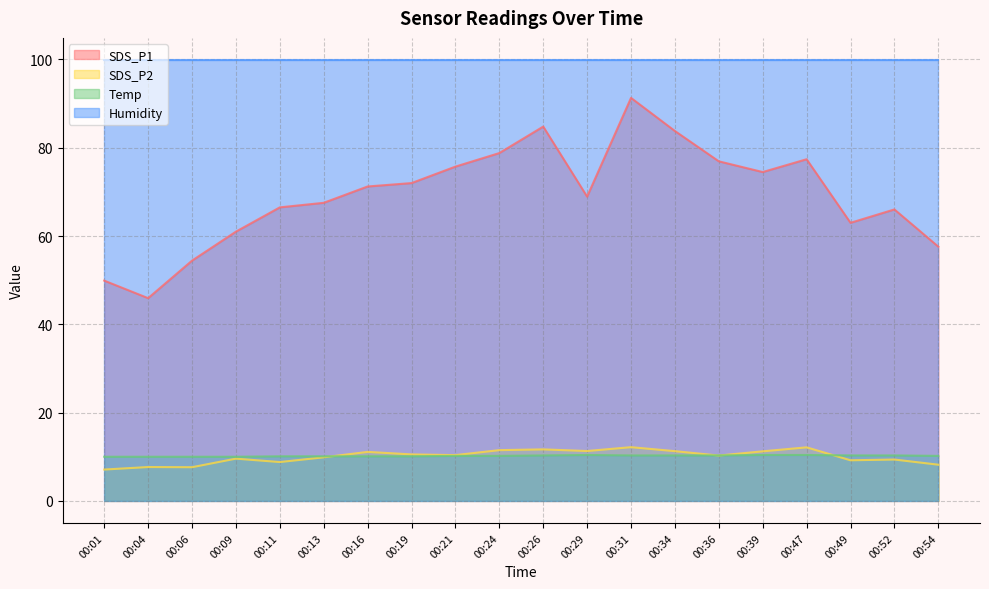

What are all the series names shown in the legend?

SDS_P1, SDS_P2, Temp, Humidity